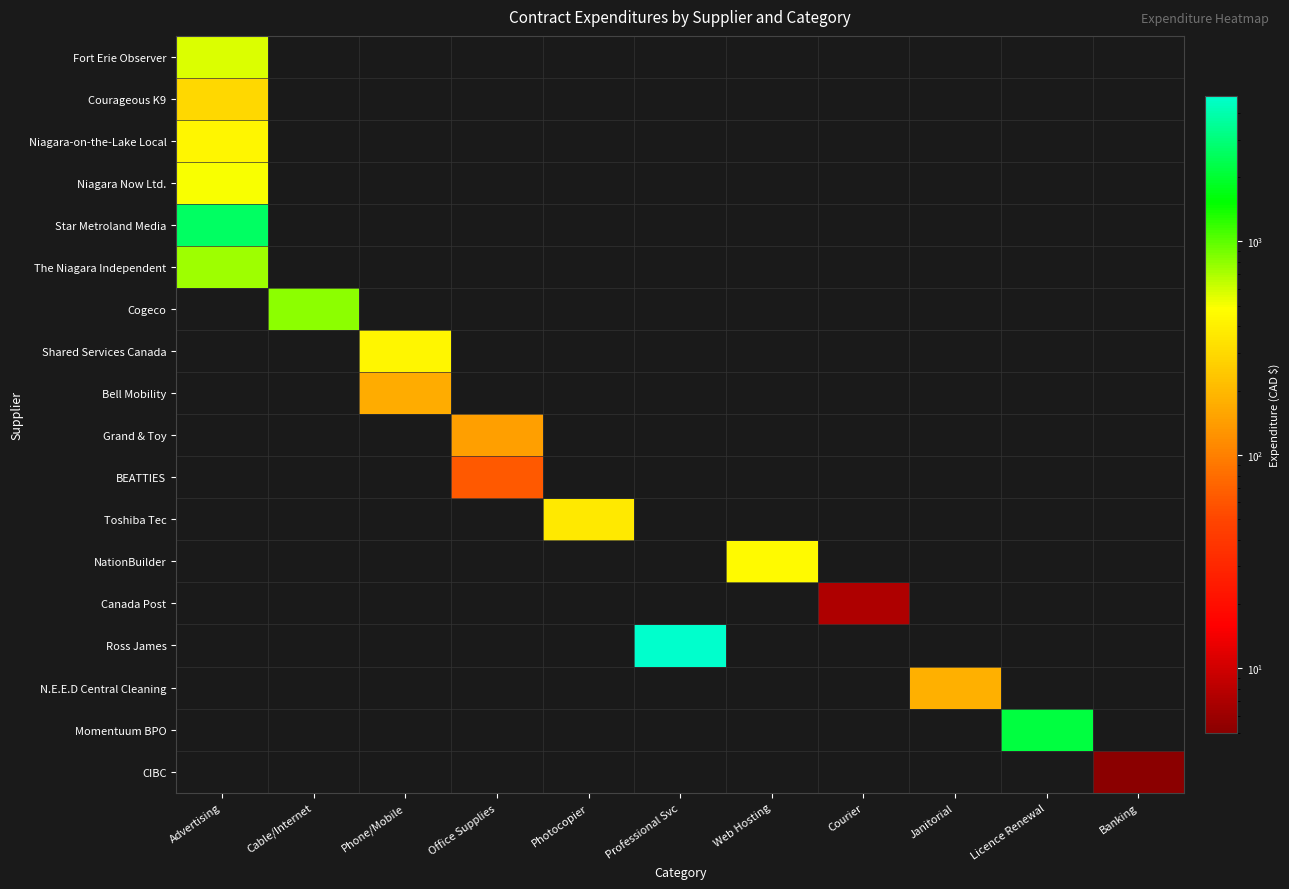

How many categories are shown in the chart?

11